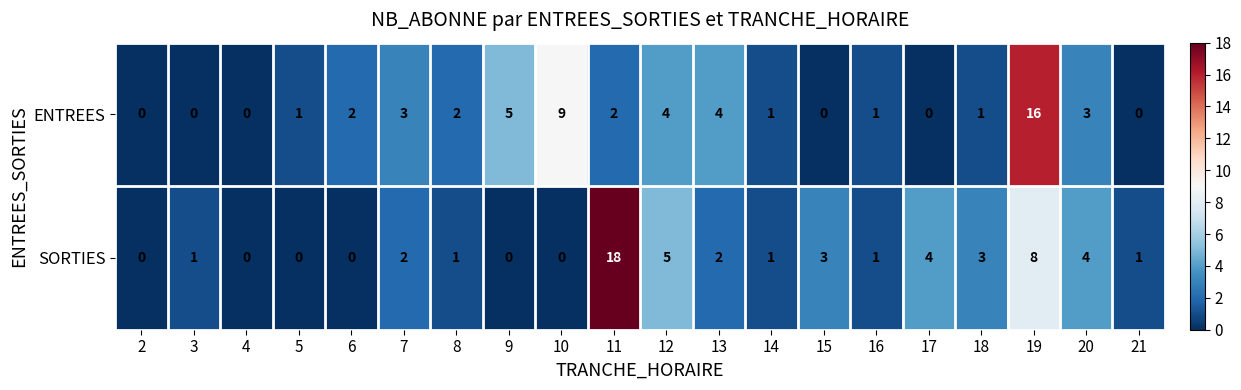

At which label is SORTIES closest to 9?

19